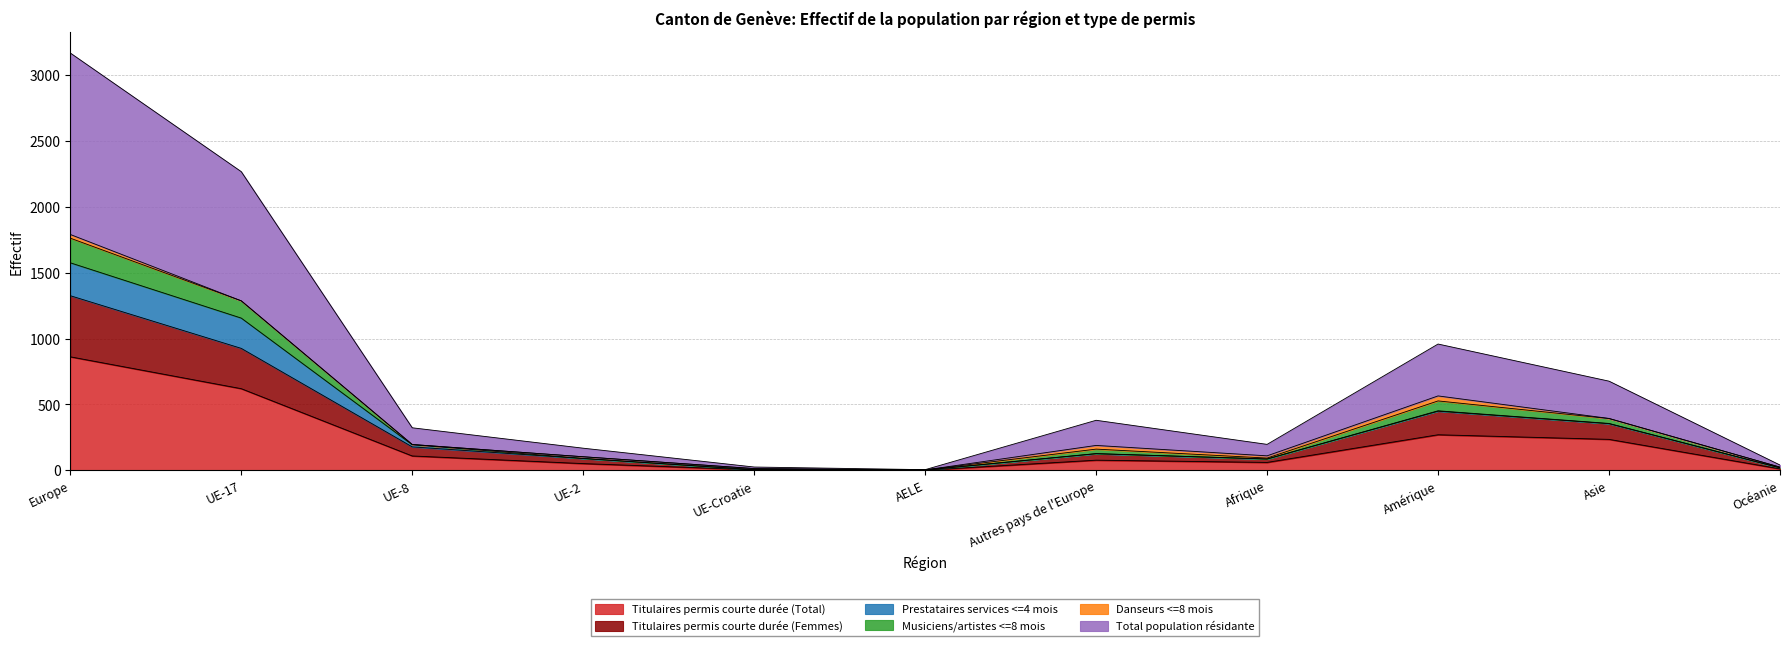

Between UE-8 and Asie, which is larger?

Asie